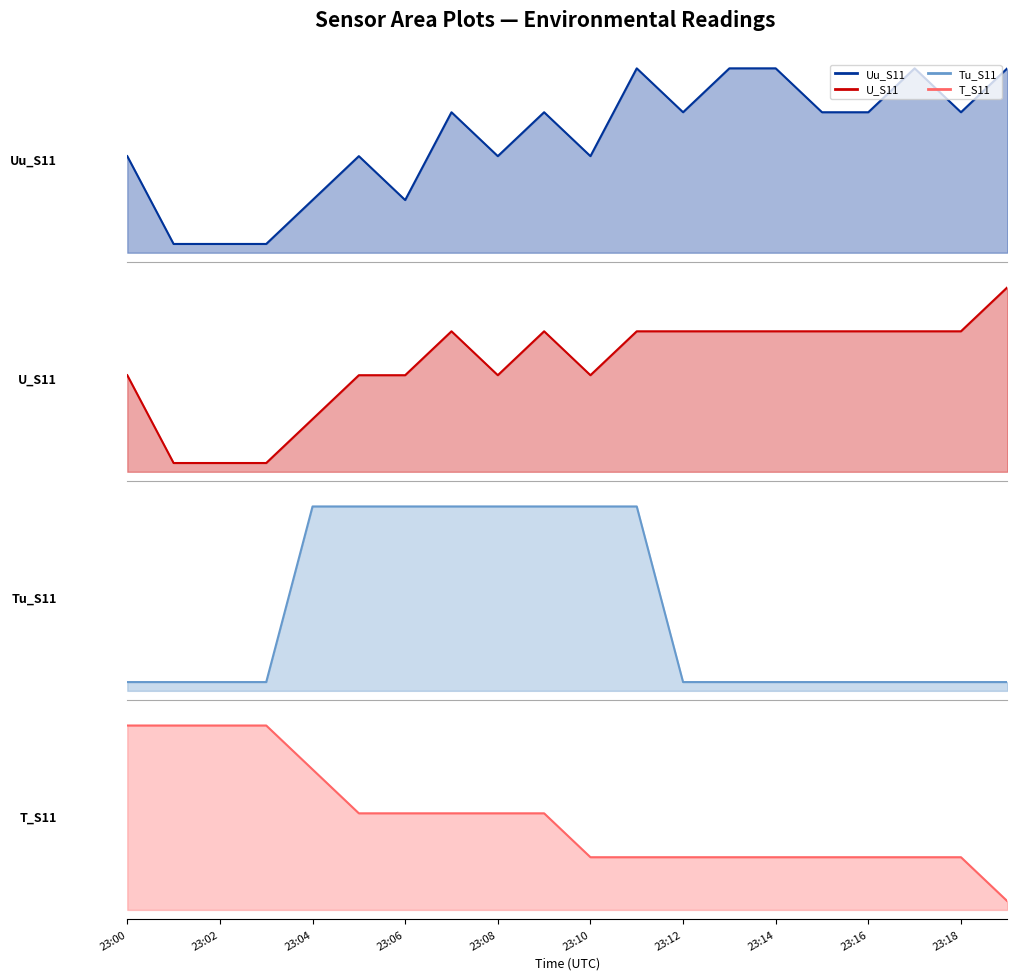

True or false: Uu_S11 and T_S11 cross at least once.

False